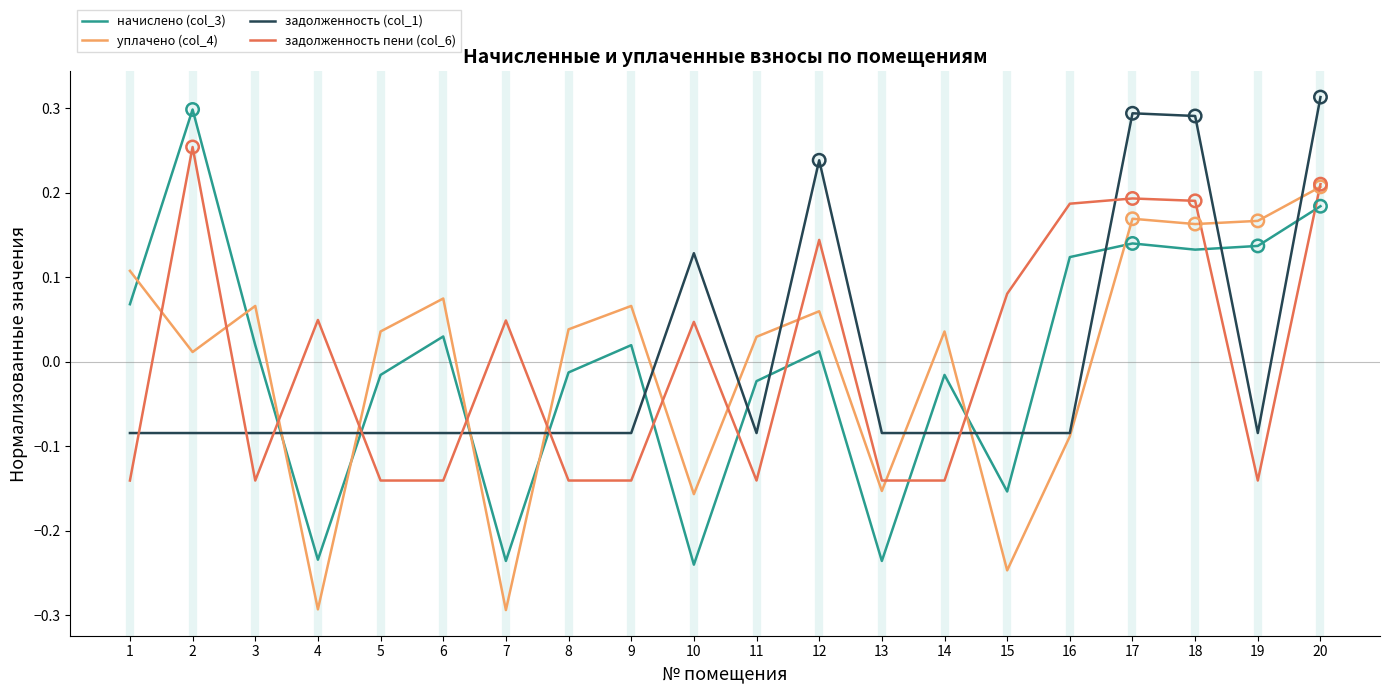

What are all the series names shown in the legend?

начислено (col_3), уплачено (col_4), задолженность (col_1), задолженность пени (col_6)